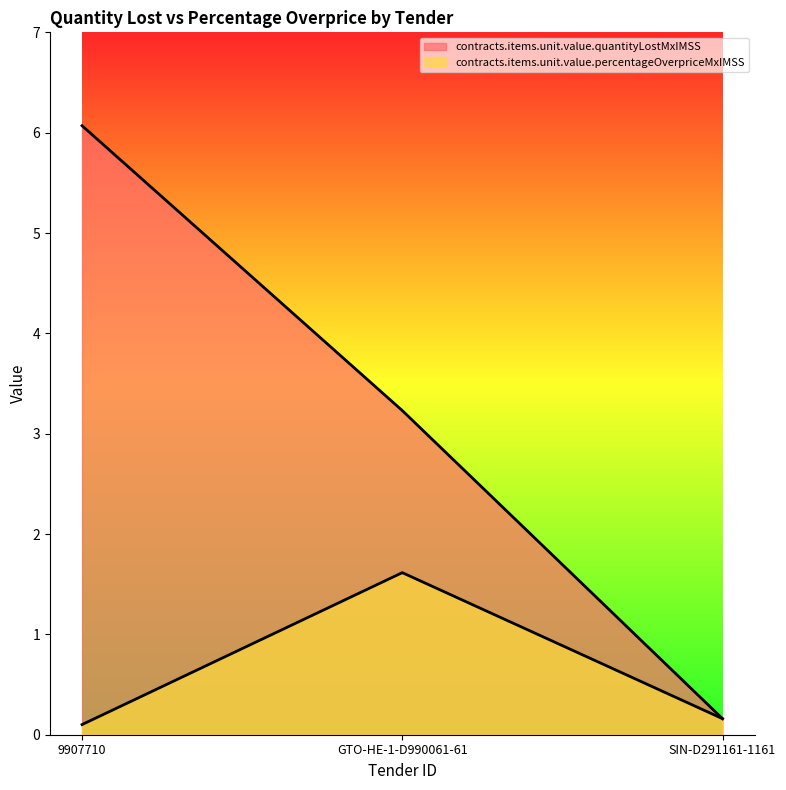

Count the number of categories in the chart.

3